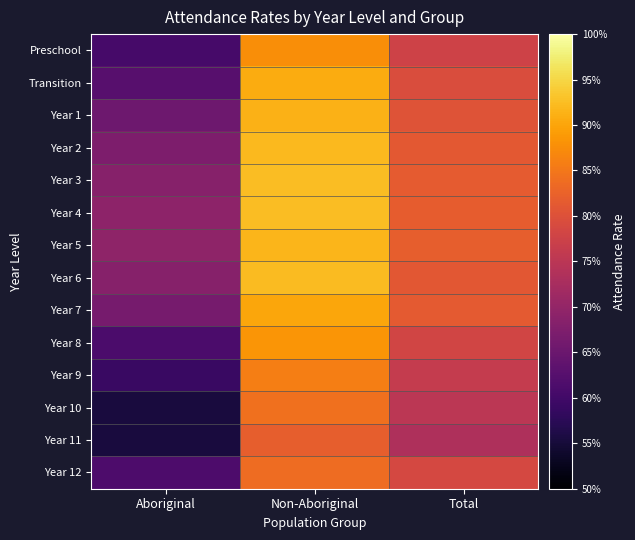

Reading left to right, list all the values displayed in this chart.

Preschool: Aboriginal=0.6	Non-Aboriginal=0.9	Total=0.8
Transition: Aboriginal=0.6	Non-Aboriginal=0.9	Total=0.8
Year 1: Aboriginal=0.7	Non-Aboriginal=0.9	Total=0.8
Year 2: Aboriginal=0.7	Non-Aboriginal=0.9	Total=0.8
Year 3: Aboriginal=0.7	Non-Aboriginal=0.9	Total=0.8
Year 4: Aboriginal=0.7	Non-Aboriginal=0.9	Total=0.8
Year 5: Aboriginal=0.7	Non-Aboriginal=0.9	Total=0.8
Year 6: Aboriginal=0.7	Non-Aboriginal=0.9	Total=0.8
Year 7: Aboriginal=0.7	Non-Aboriginal=0.9	Total=0.8
Year 8: Aboriginal=0.6	Non-Aboriginal=0.9	Total=0.8
Year 9: Aboriginal=0.6	Non-Aboriginal=0.9	Total=0.8
Year 10: Aboriginal=0.6	Non-Aboriginal=0.8	Total=0.8
Year 11: Aboriginal=0.6	Non-Aboriginal=0.8	Total=0.7
Year 12: Aboriginal=0.6	Non-Aboriginal=0.8	Total=0.8